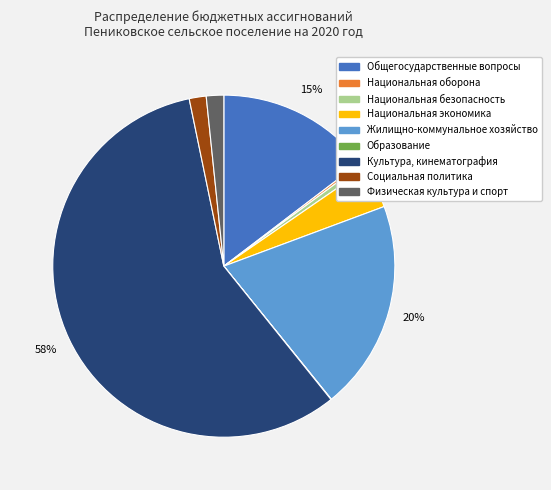

The Национальная безопасность slice represents 1% of the pie. True or false?

True